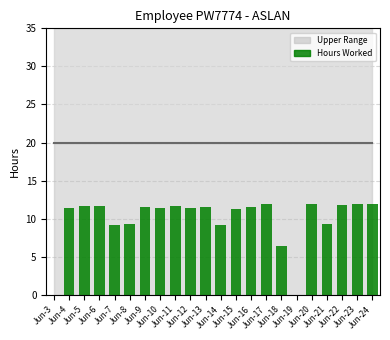

Does the chart contain stacked bars?

No